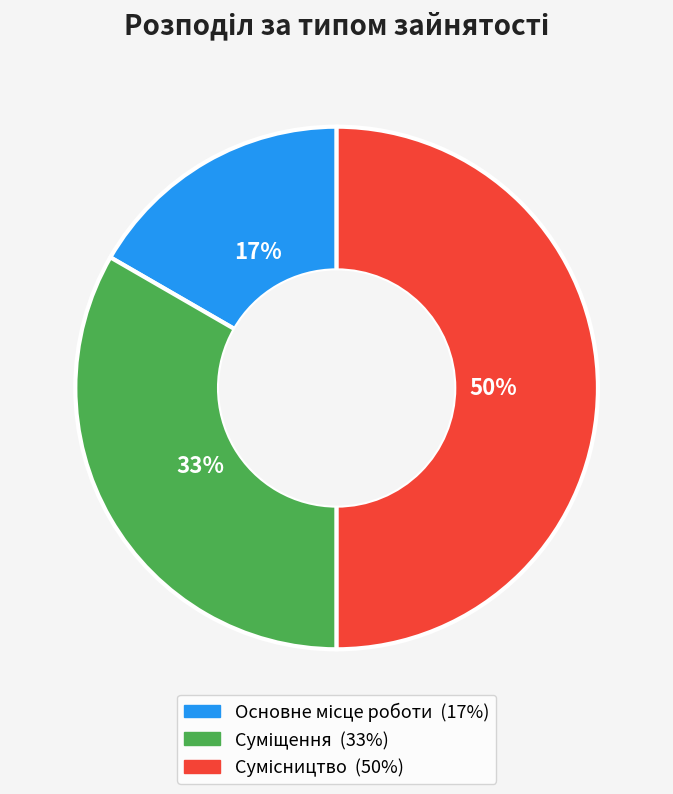

To the nearest percent, what is the difference between the largest and smallest slice percentages?

33%